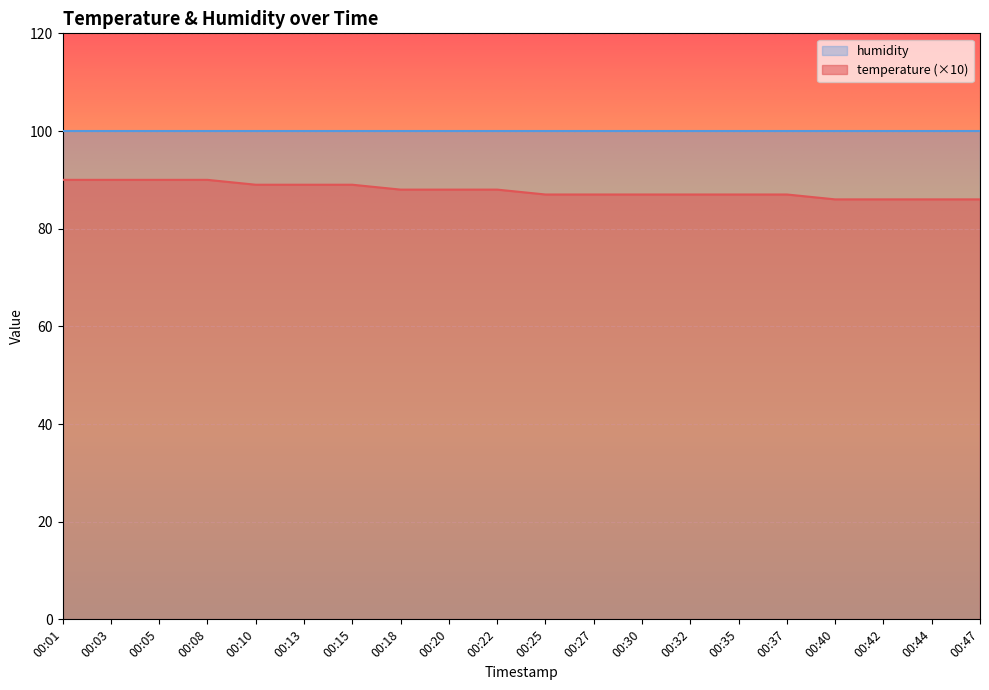

How many categories are shown in the chart?

20